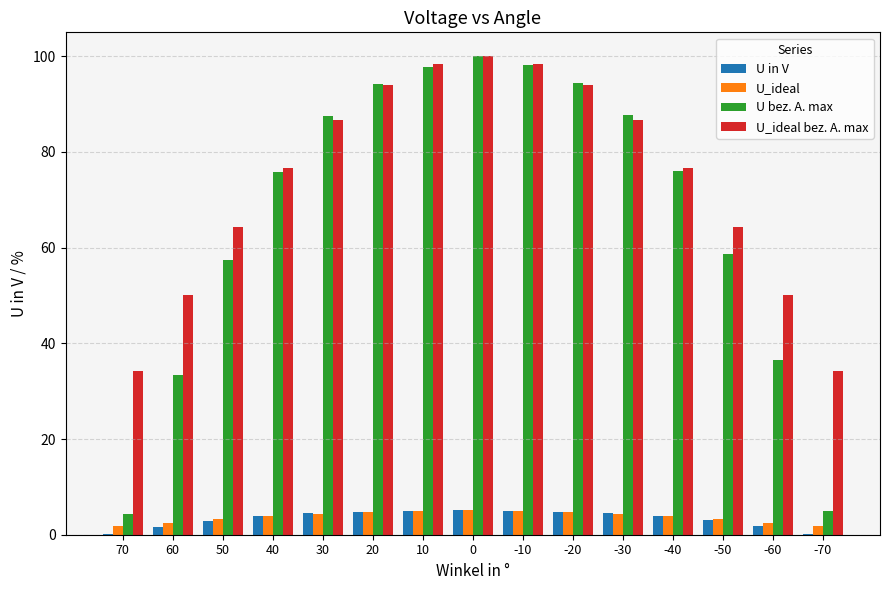

What is the sum of all U_ideal values?

56.4